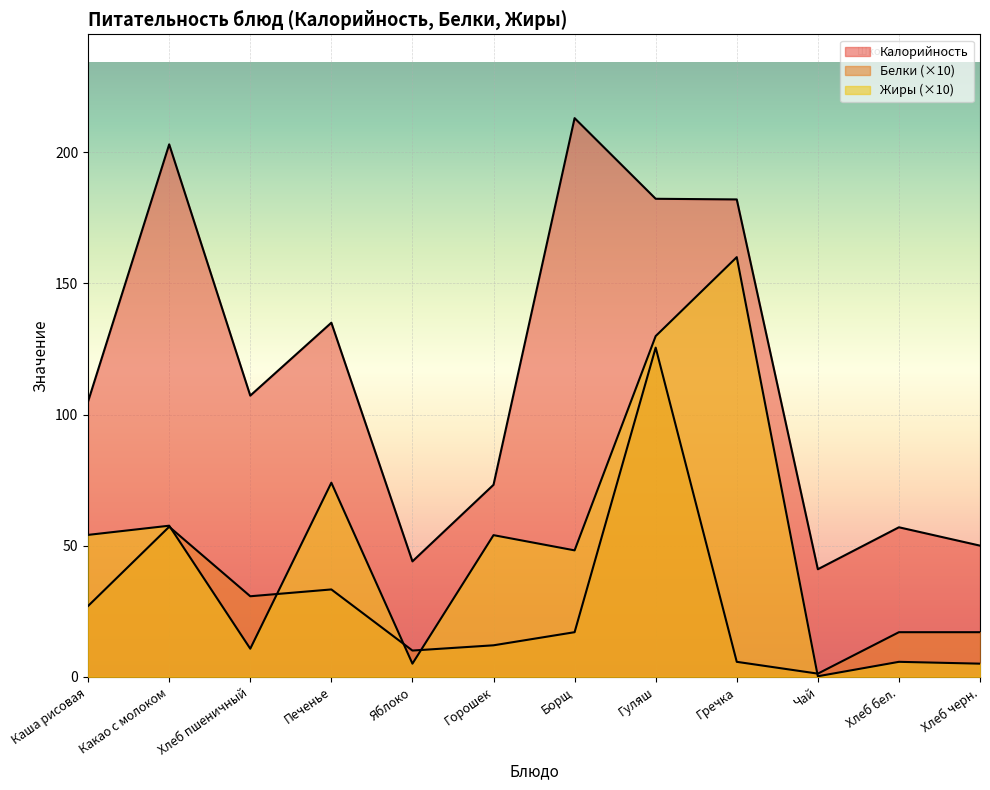

At which category does Жиры reach its first local peak?

Какао с молоком